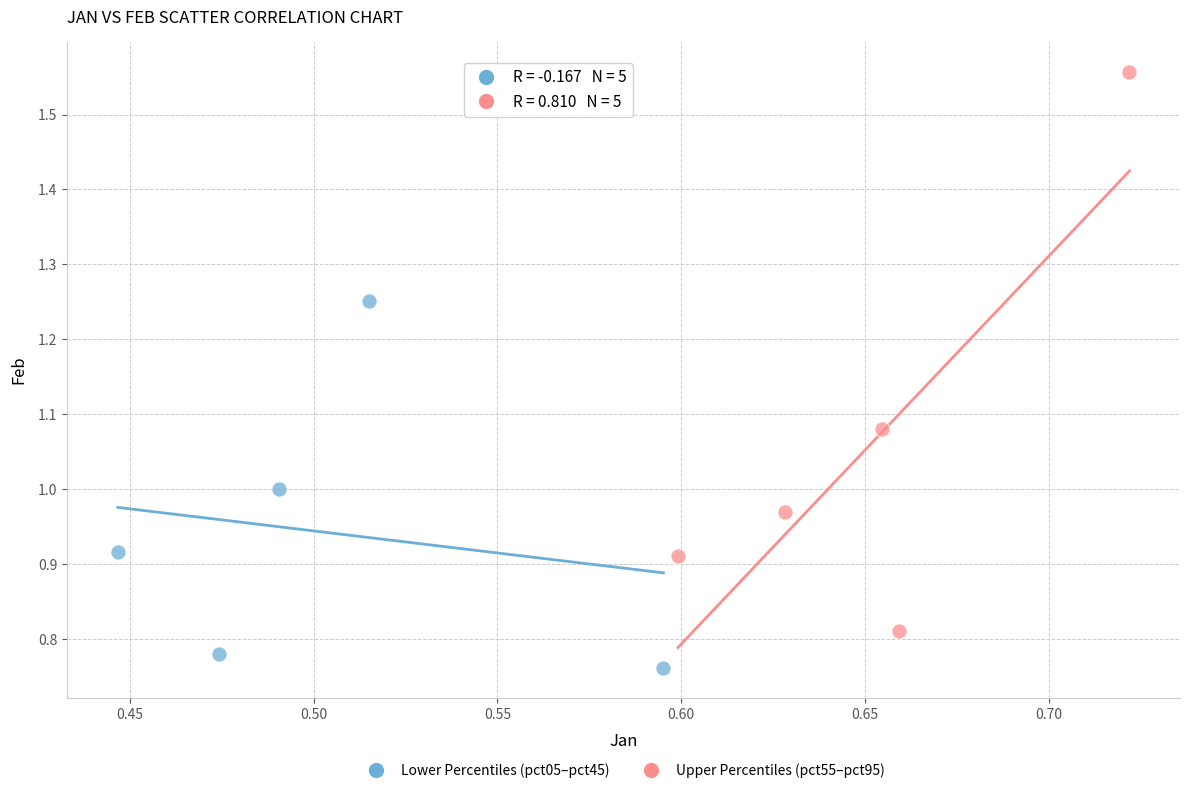

Which series contains the highest Y value?

Upper Percentiles (pct55–pct95)